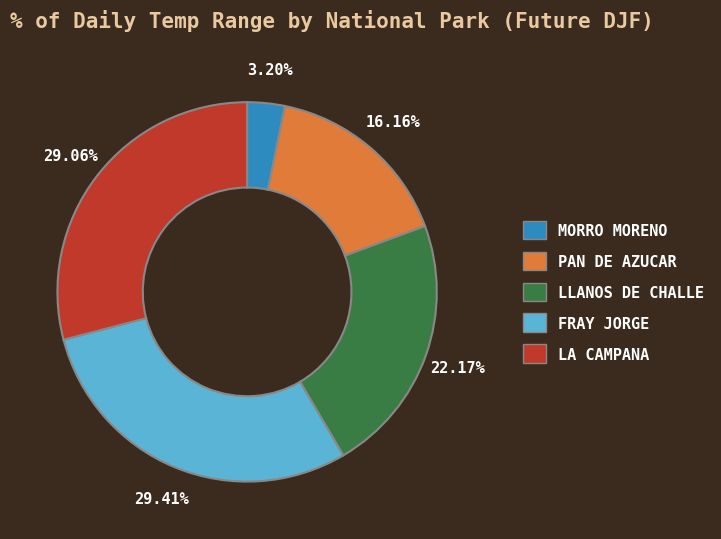

How many slices are in this pie chart?

5